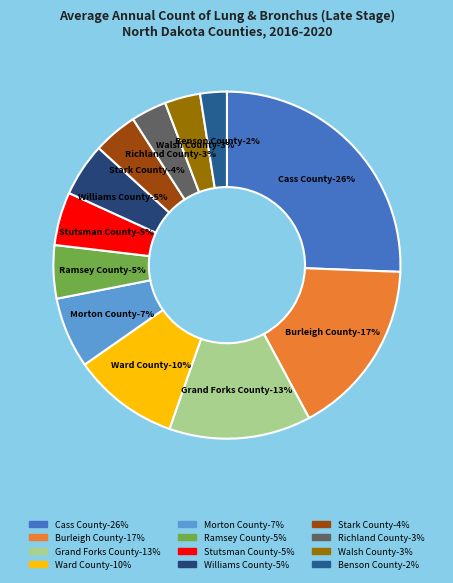

Which slice is the largest?

Cass County